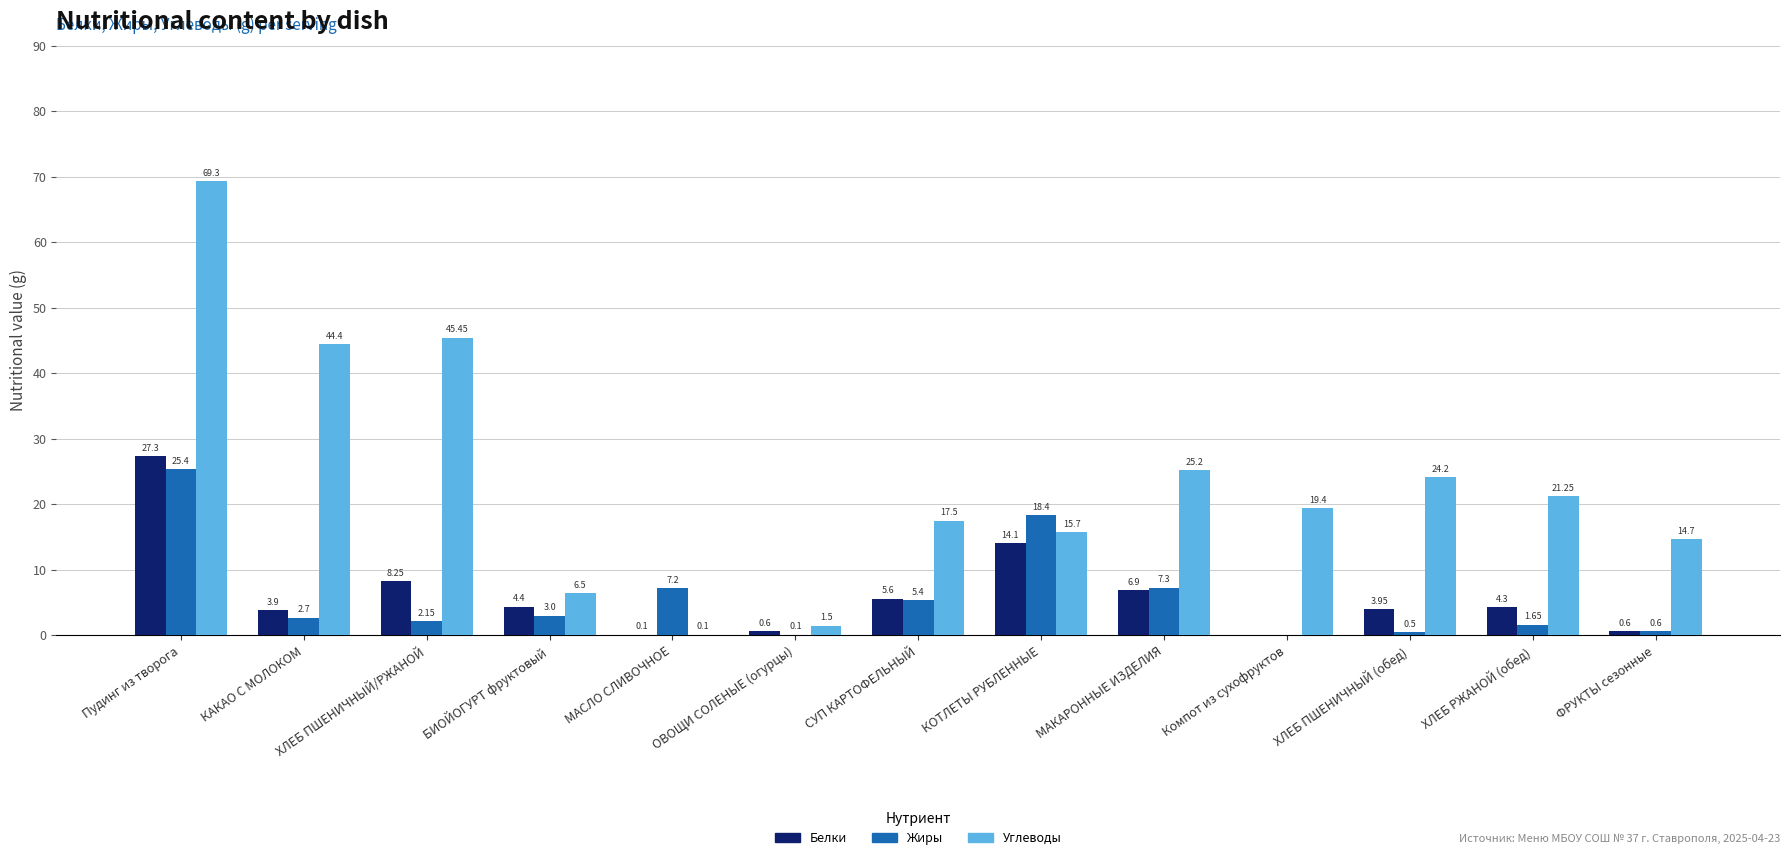

What is the sum of all Жиры values?

74.4